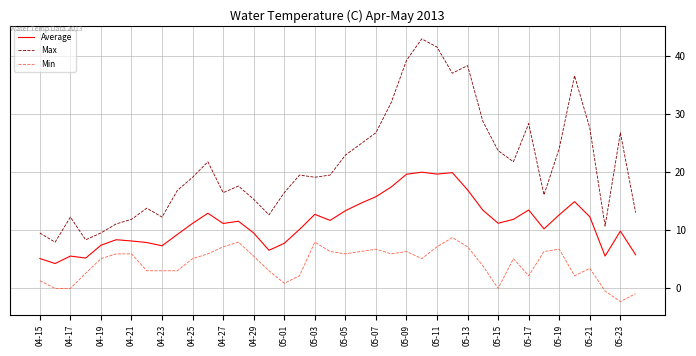

What is the highest value of the Min series?

8.6